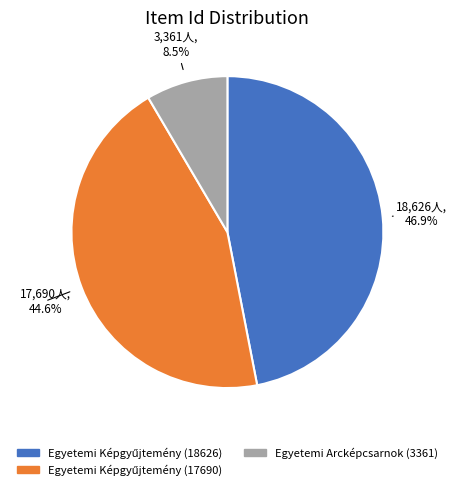

Which slice is the smallest?

Egyetemi Arcképcsarnok (3361)